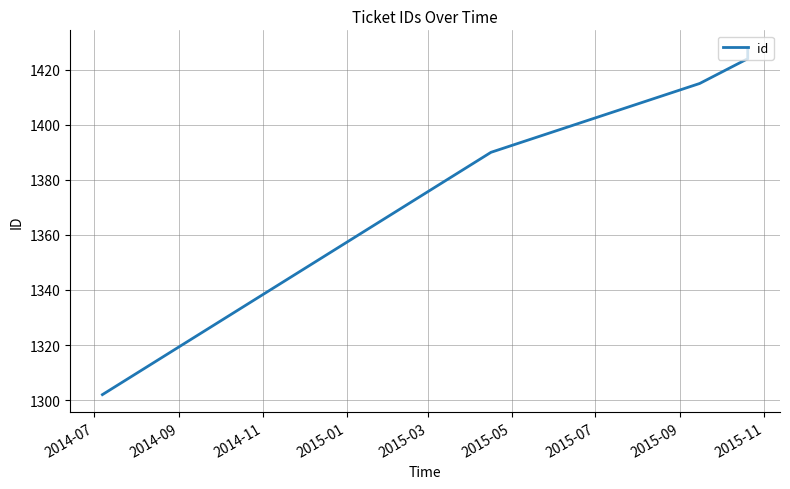

Which label corresponds to the smallest value in the chart?

2014-07